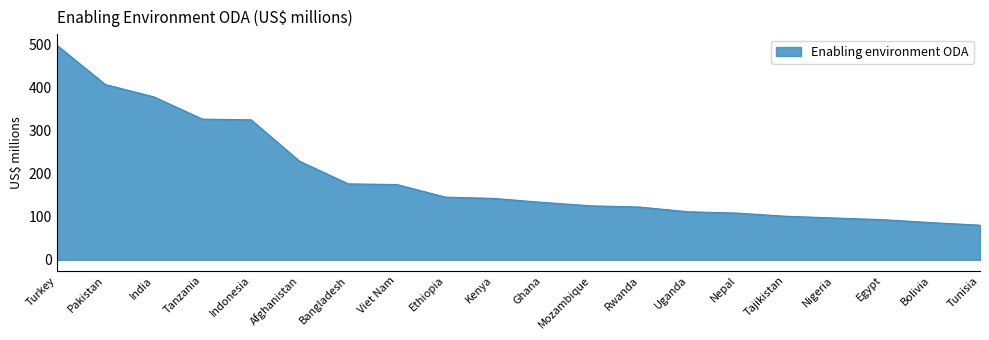

What is the sum of all values?

3862.8